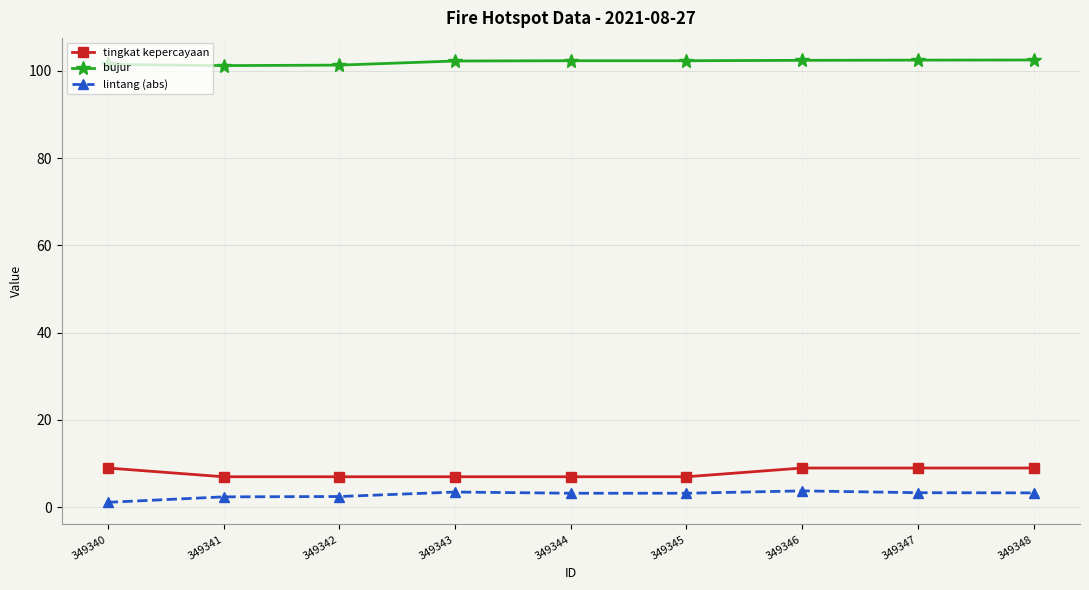

What is the difference between the highest and lowest values at 349345?

99.1